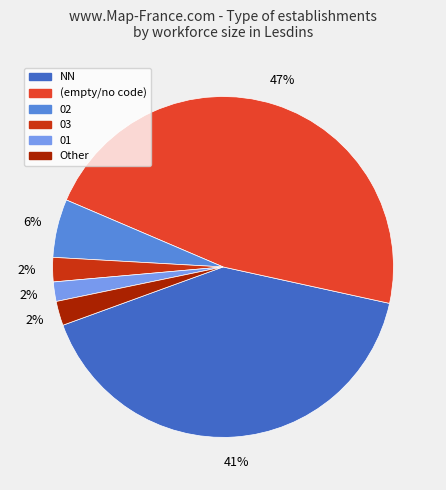

How many segments does this pie chart have?

6